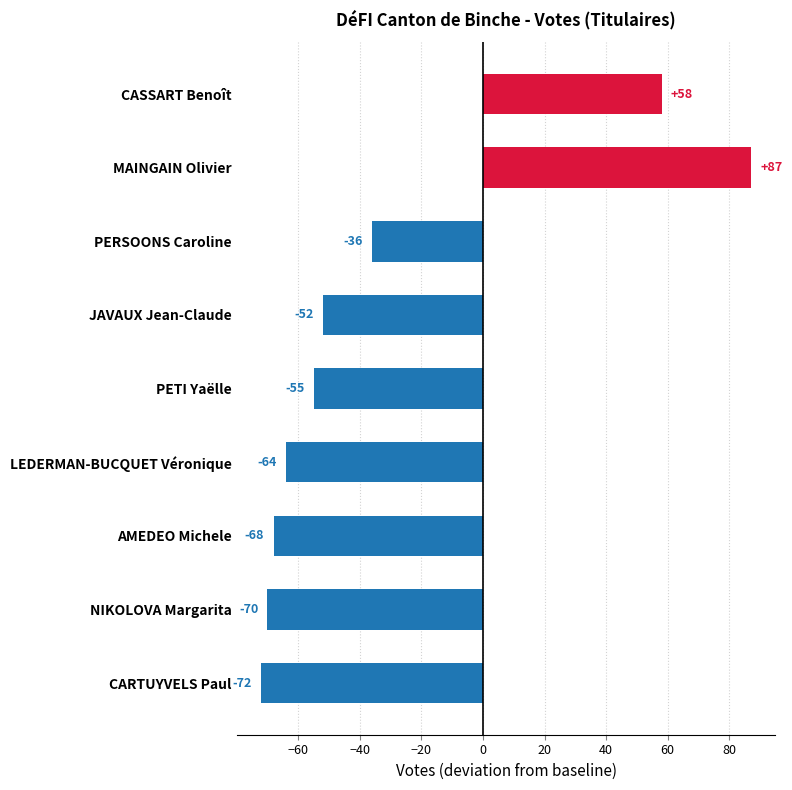

What is the value of the 5th bar from the top?

-55